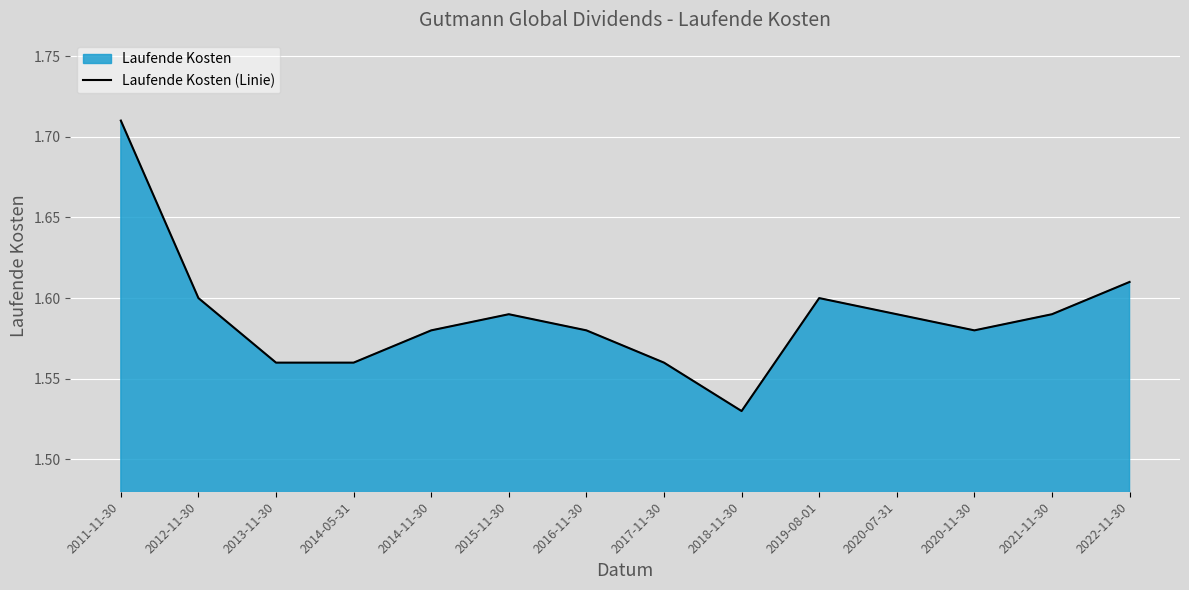

List the labels in order of value, largest first.

2011-11-30, 2022-11-30, 2012-11-30, 2019-08-01, 2015-11-30, 2020-07-31, 2021-11-30, 2014-11-30, 2016-11-30, 2020-11-30, 2013-11-30, 2014-05-31, 2017-11-30, 2018-11-30